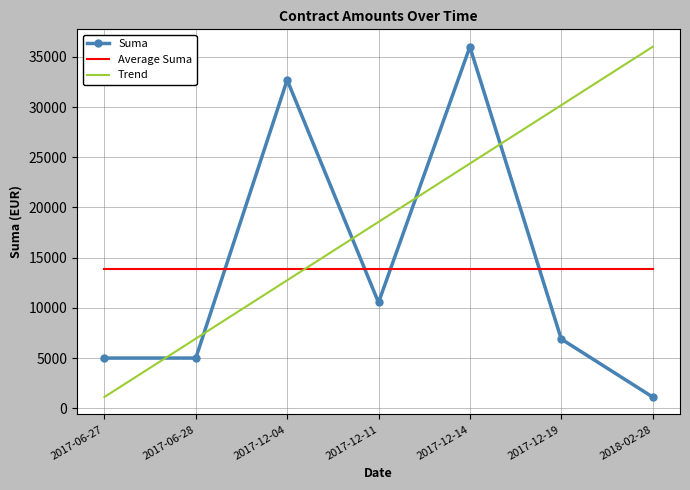

True or false: Suma has a value of 2424.3 at 2017-12-19.

False